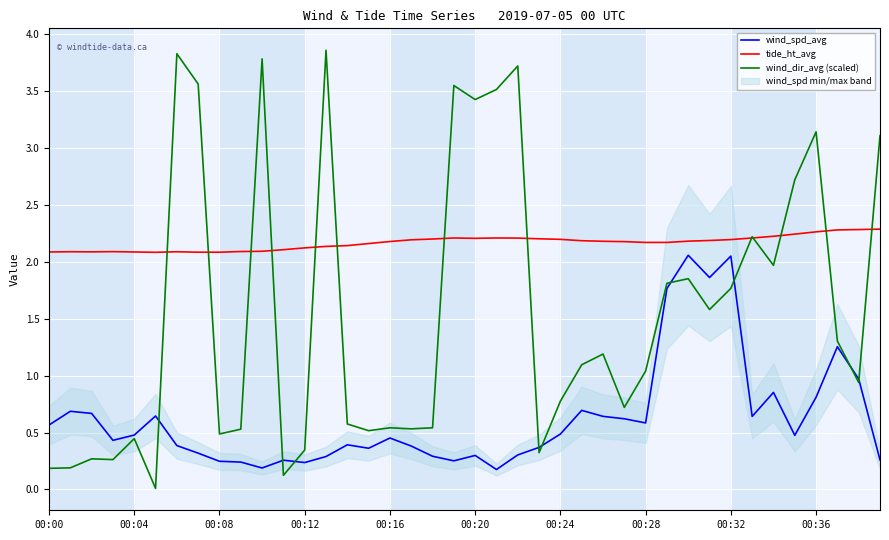

What are all the series names shown in the legend?

wind_spd_avg, tide_ht_avg, wind_dir_avg (scaled)